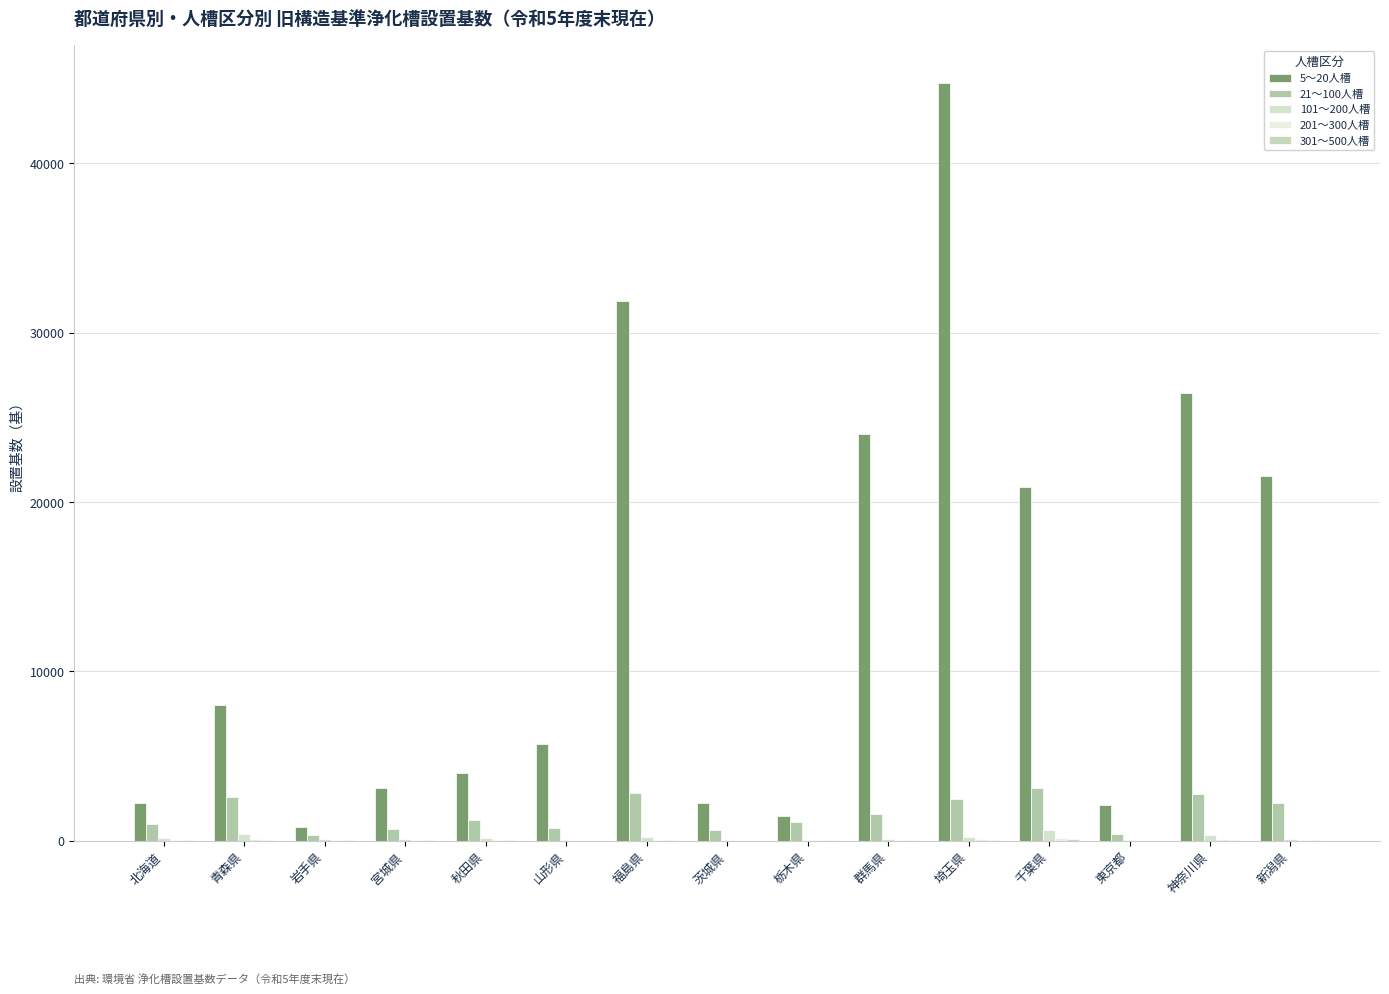

How many distinct data groups are displayed?

5